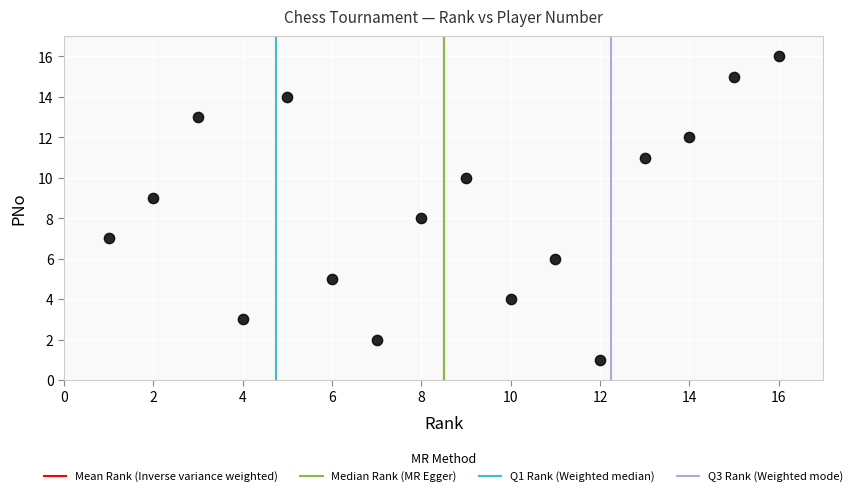

What is the range of X values (max minus min)?

15